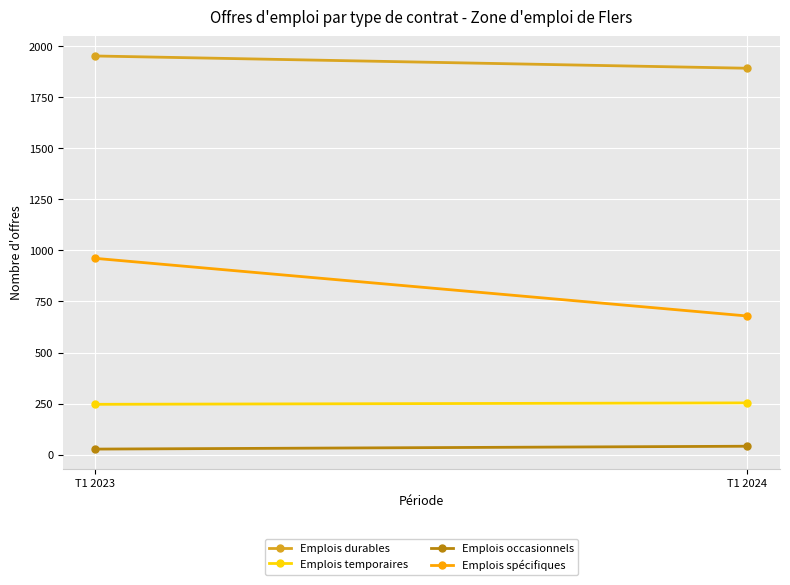

Between T1 2023 and T1 2024, which series saw the biggest shift?

Emplois spécifiques